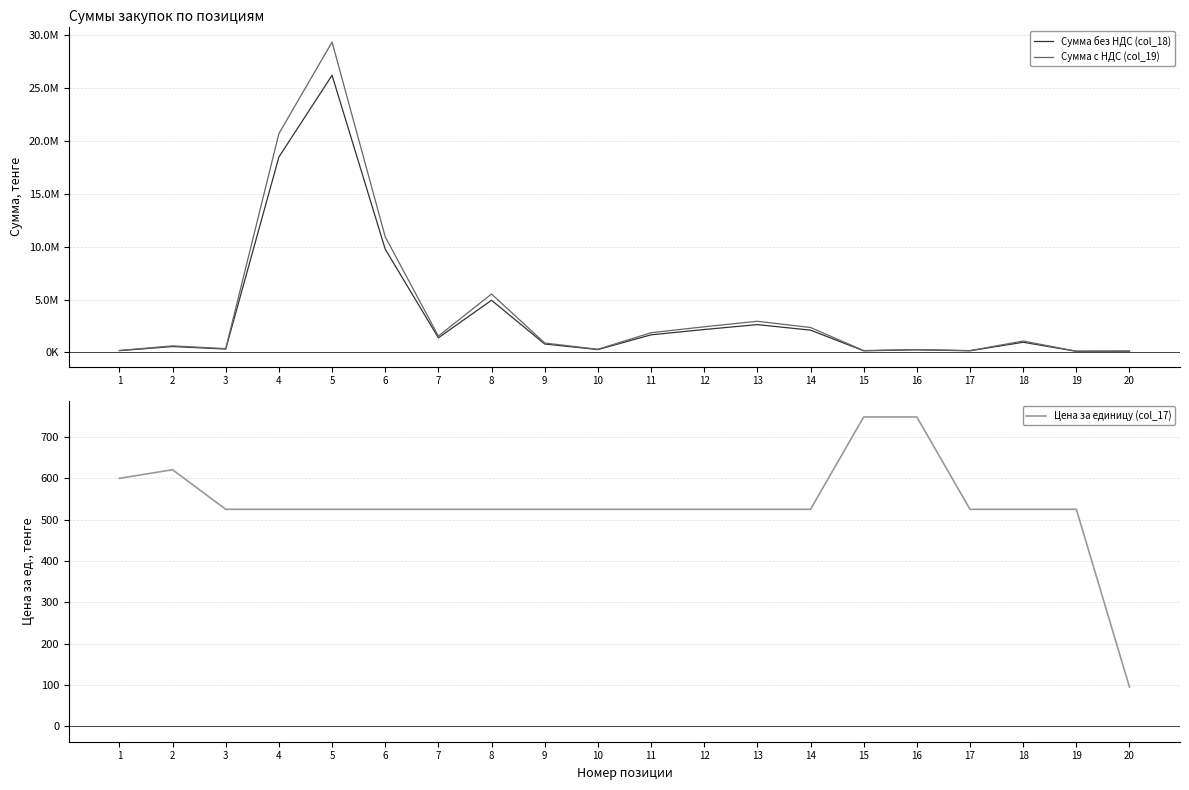

How many interior local peaks does the Цена за единицу (col_17) series have?

1